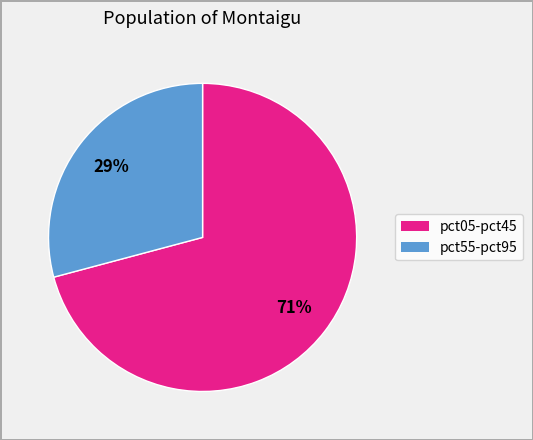

How many segments does this pie chart have?

2